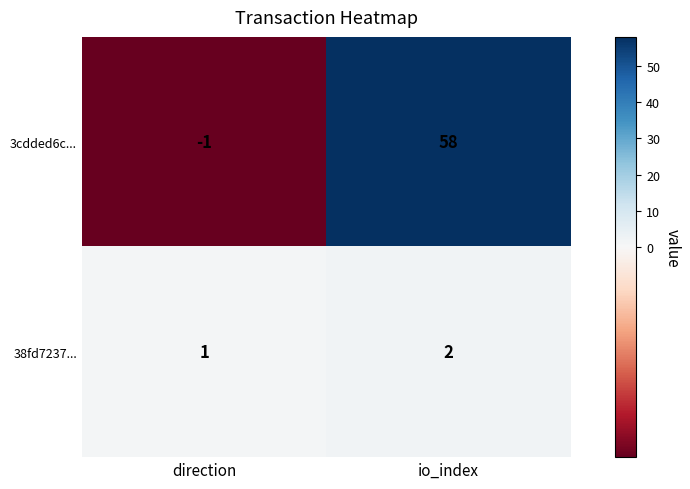

At how many categories does at least one series exceed 2?

1